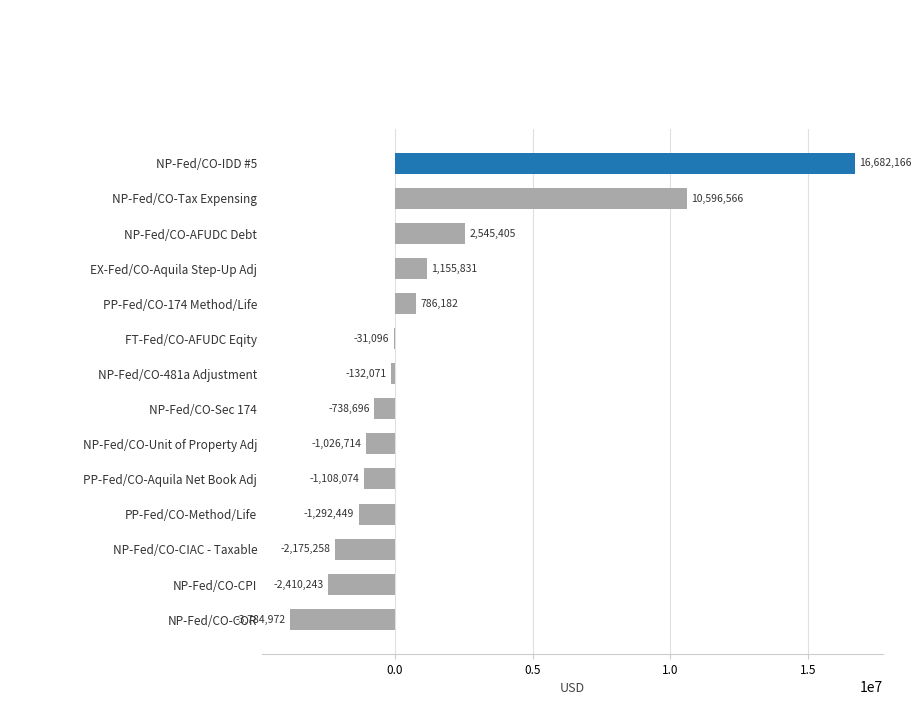

Between NP-Fed/CO-481a Adjustment and NP-Fed/CO-COR, which is larger?

NP-Fed/CO-481a Adjustment